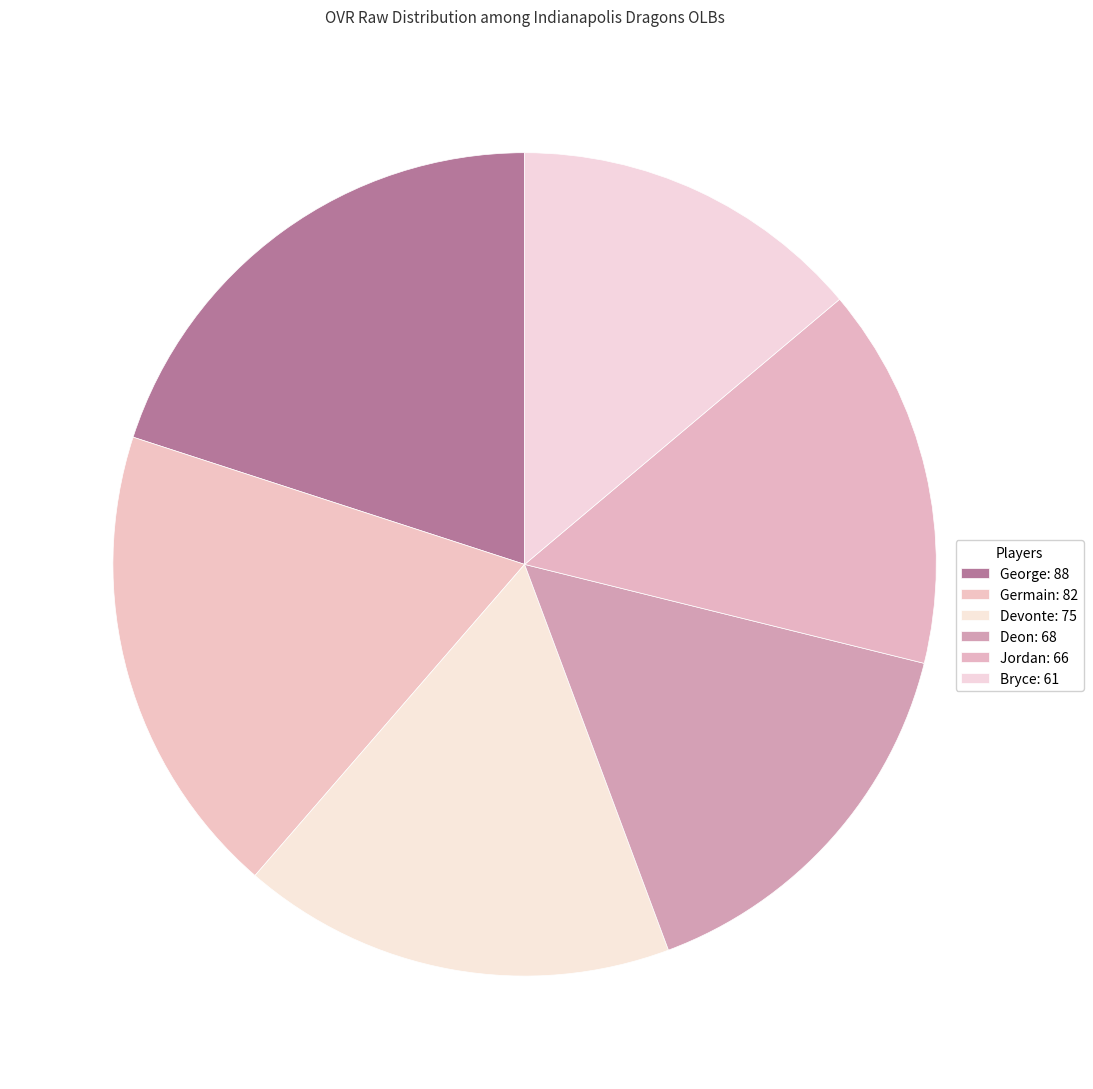

Is it true that Deon is 8% of the pie?

False